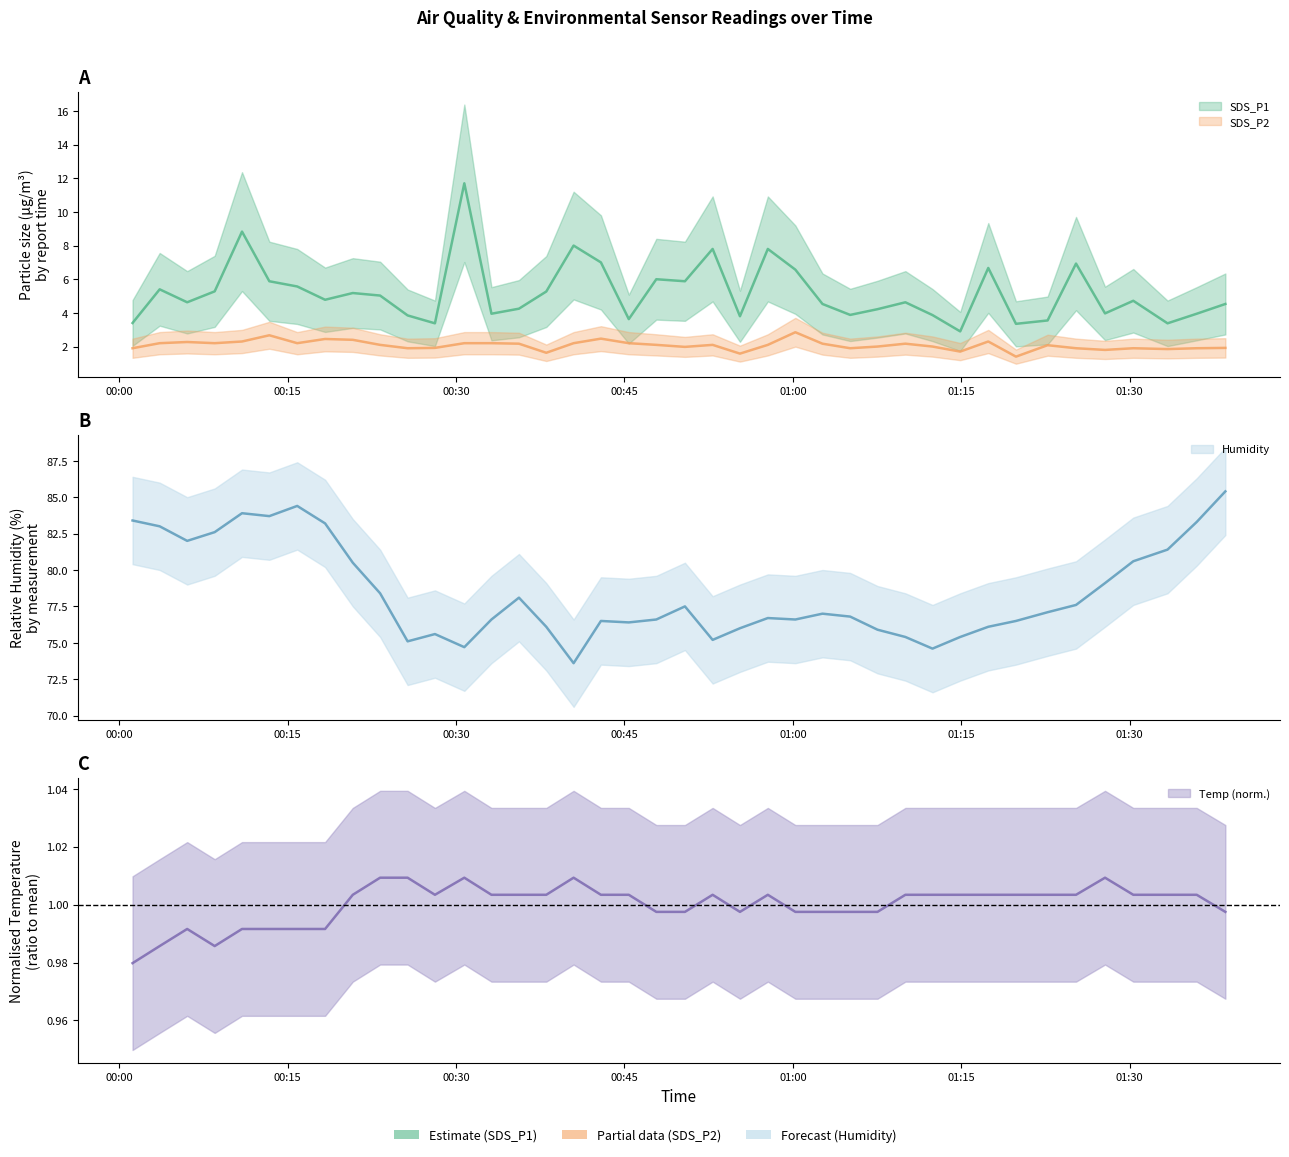

List the series in order of their peak value, lowest first.

Temp, SDS_P2, SDS_P1, Humidity